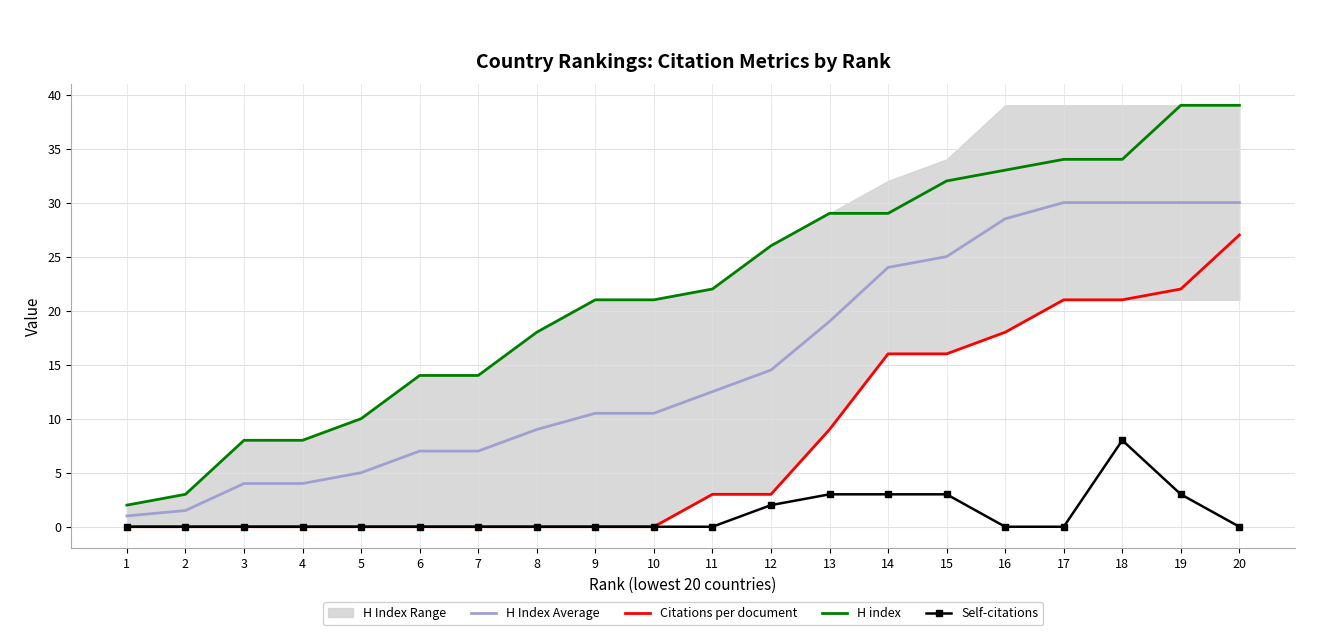

True or false: H Index Average and Self-citations cross at least once.

False